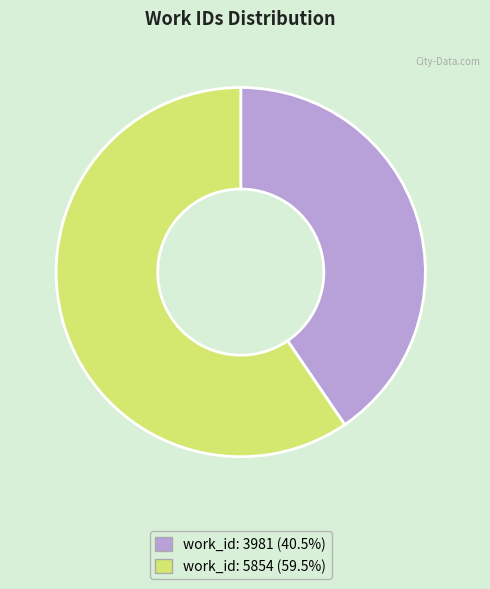

Is the sum of work_id: 3981 (40.5%) and work_id: 5854 (59.5%) greater than half?

Yes